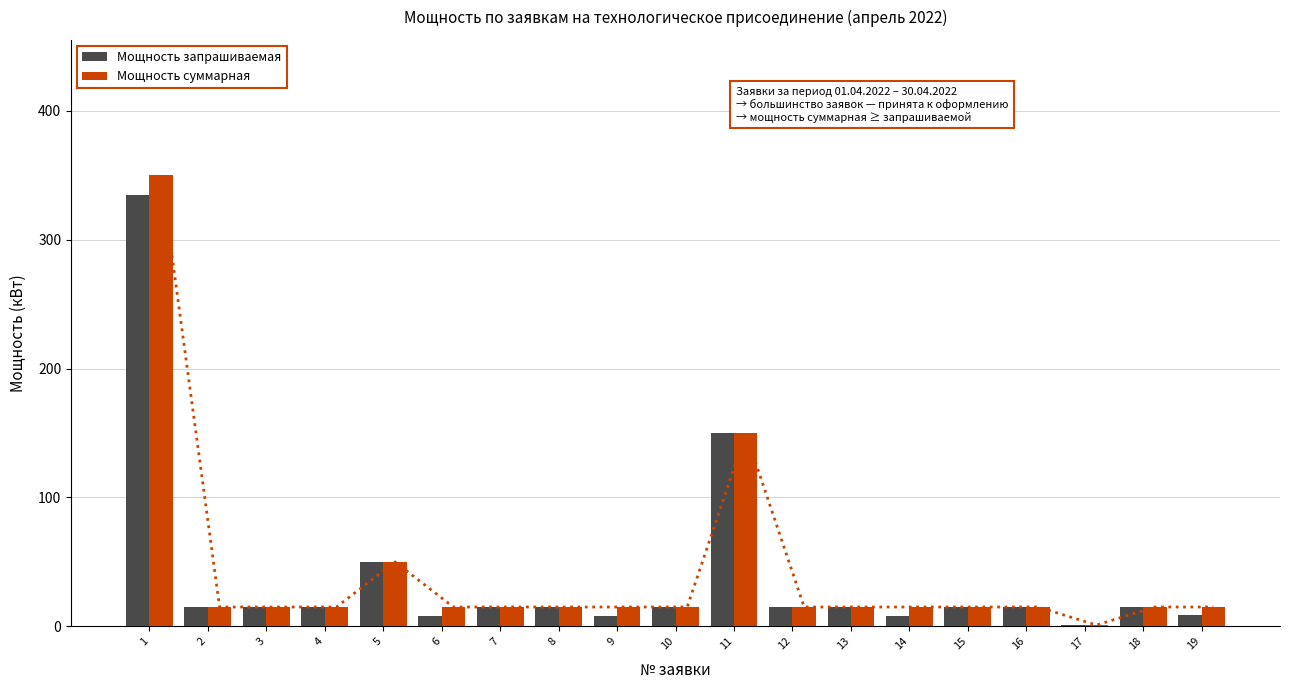

What is the minimum value for Мощность суммарная?

1